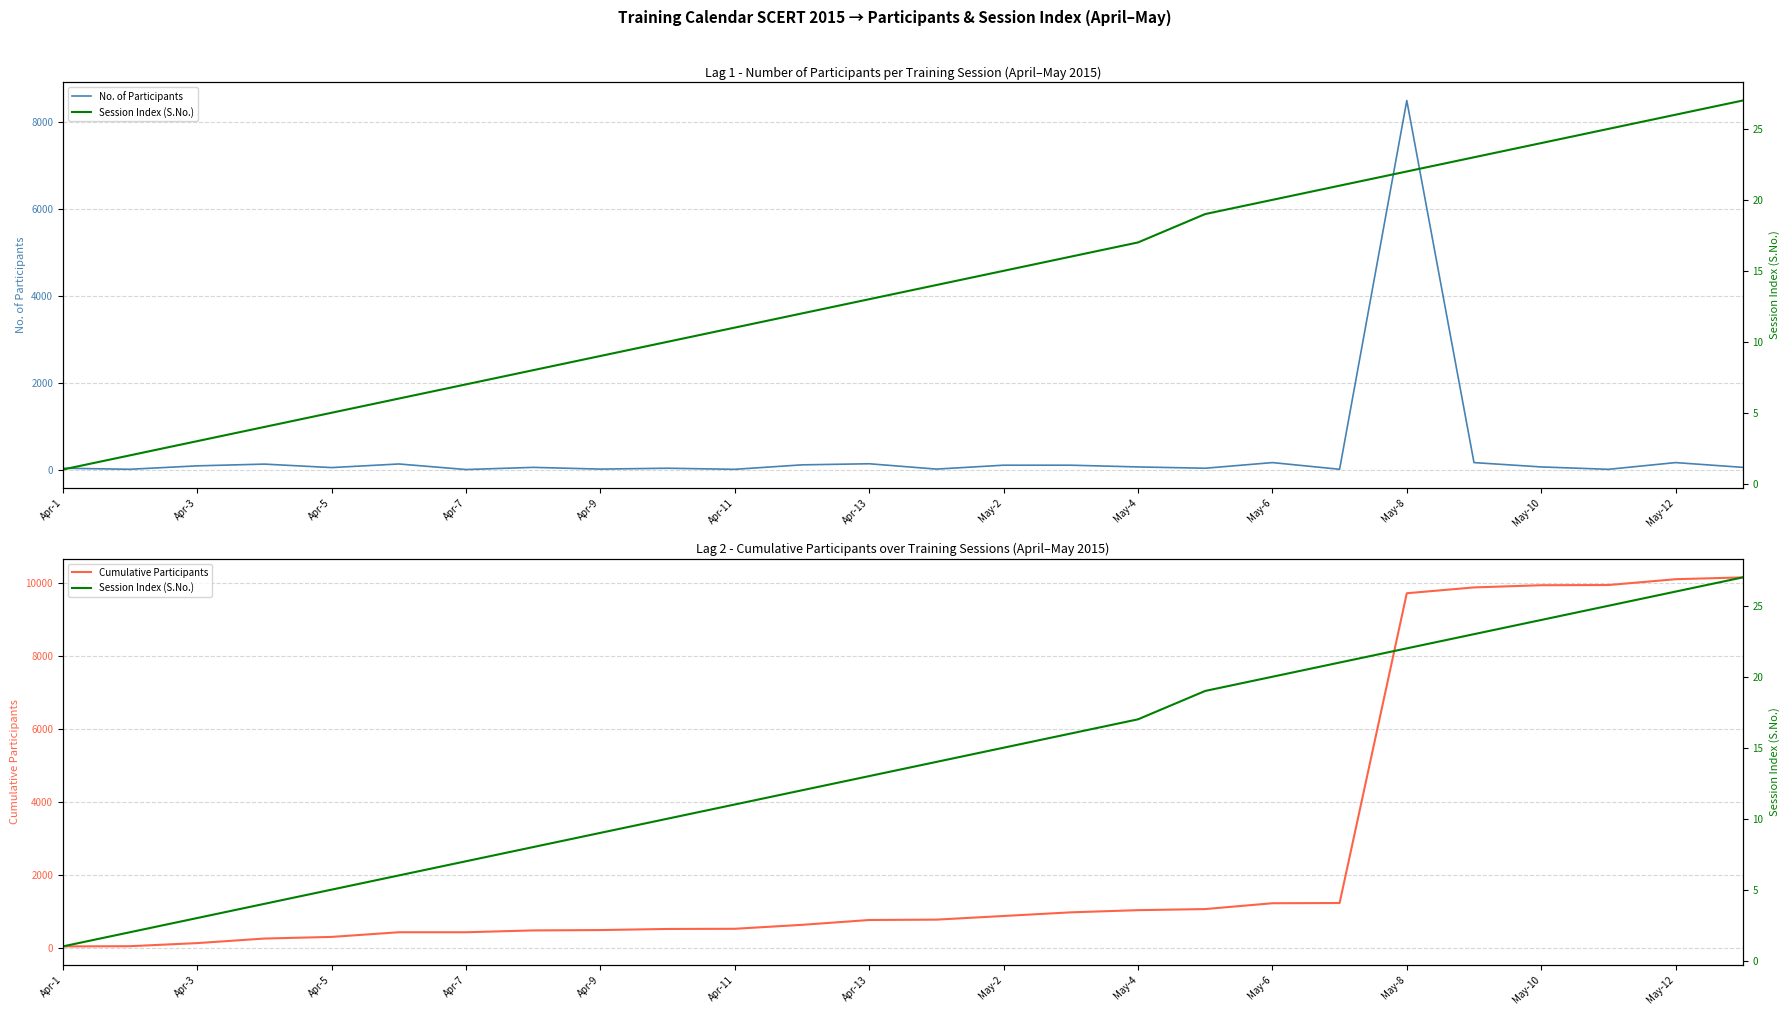

Rank the series by their maximum value, from highest to lowest.

Cumulative Participants, No. of Participants, Training Session Index (S.No.), Session Index (S.No.)